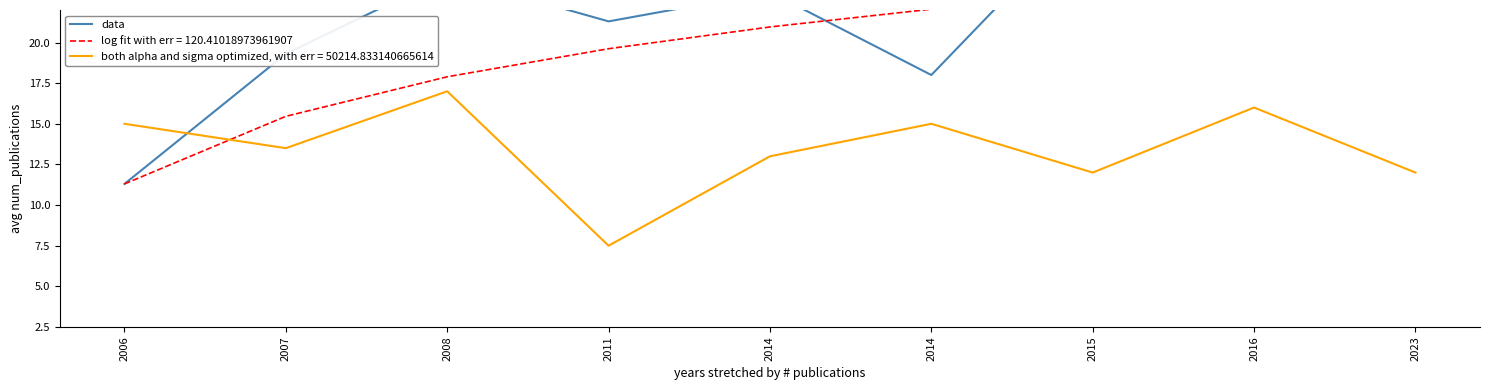

What is the difference between the values at 2014 and 2008?

1.0